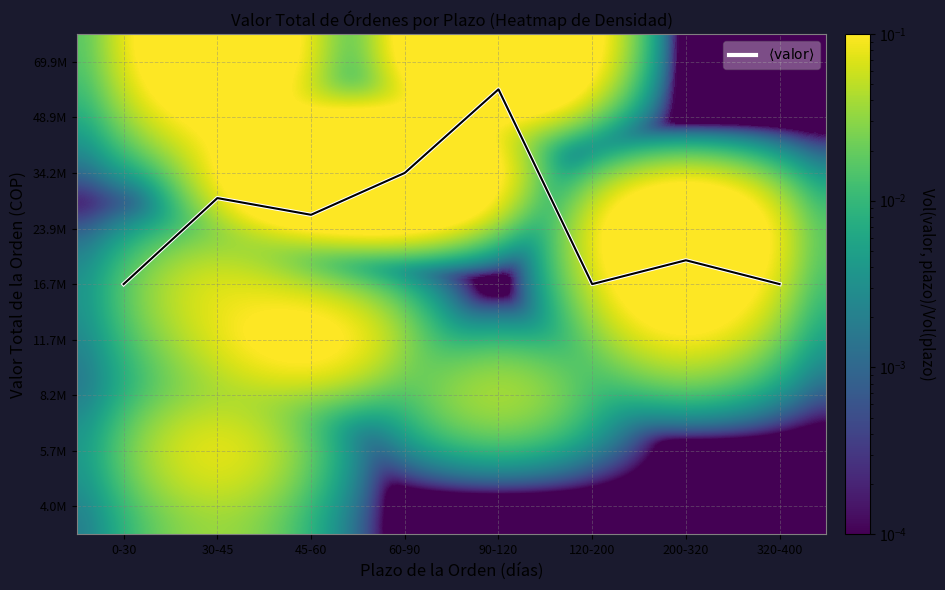

The $\langle \mathrm{valor} \rangle$ series shows 9.3 at 30-45. True or false?

False